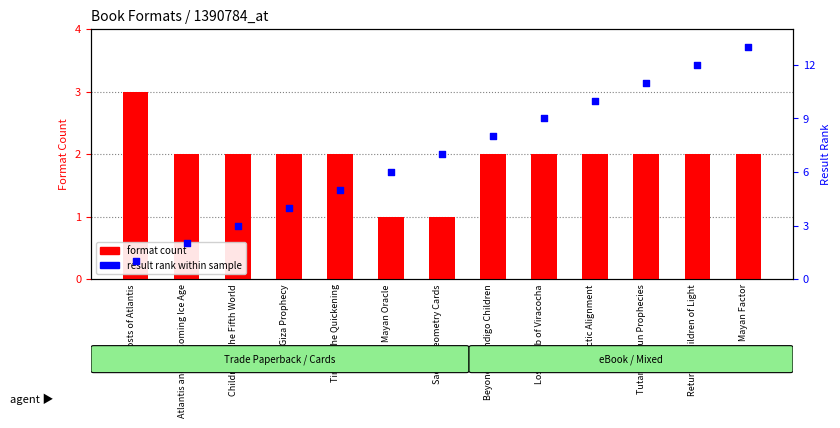

Which series contains the lowest Y value?

format count